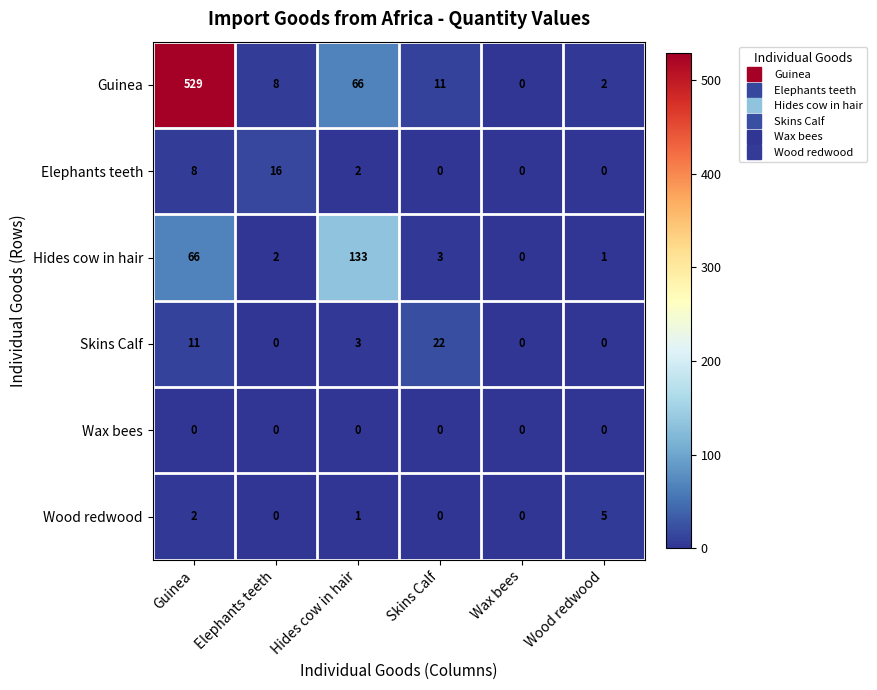

Where does the Skins Calf series first go above 3?

Guinea